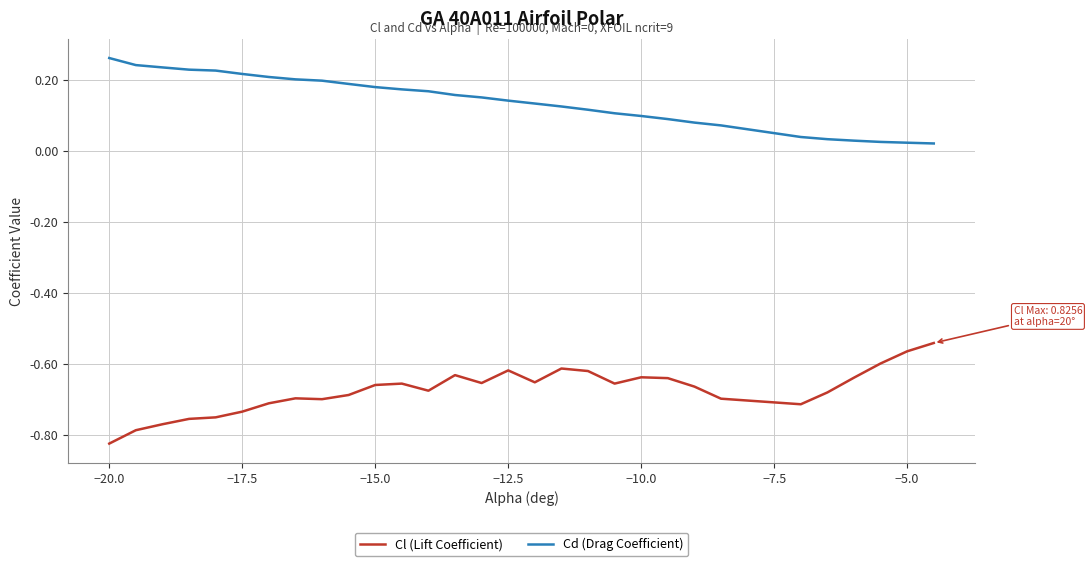

Rank the series by their average value, from lowest to highest.

Cl (Lift Coefficient), Cd (Drag Coefficient)